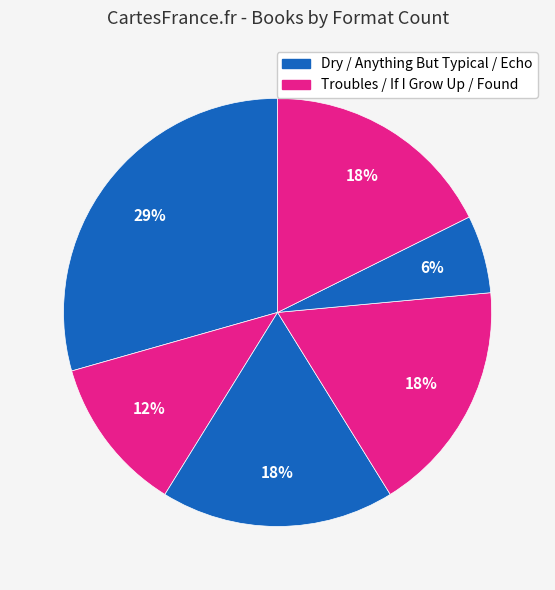

How many slices are in this pie chart?

6